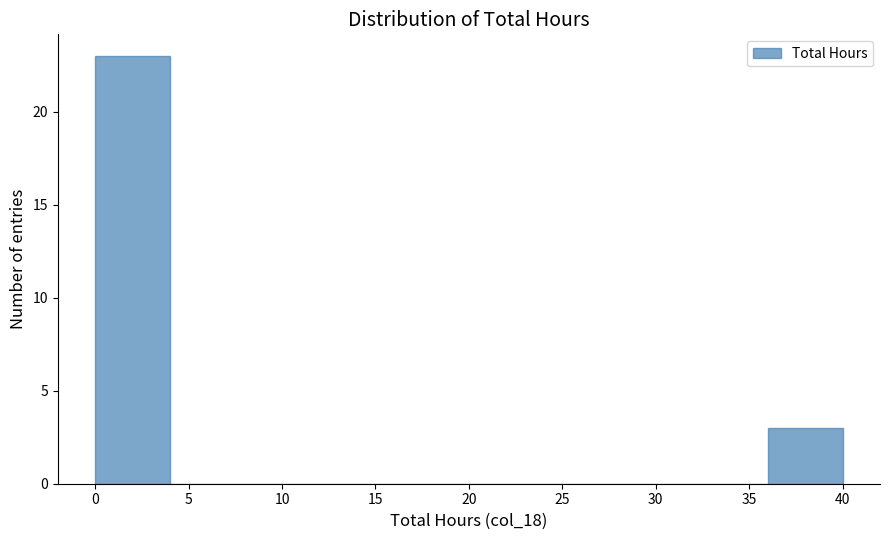

What is the height of the bar covering 36 to 40 on the x-axis? The values are not printed on the chart, so give them approximately, as read against the axis.

3